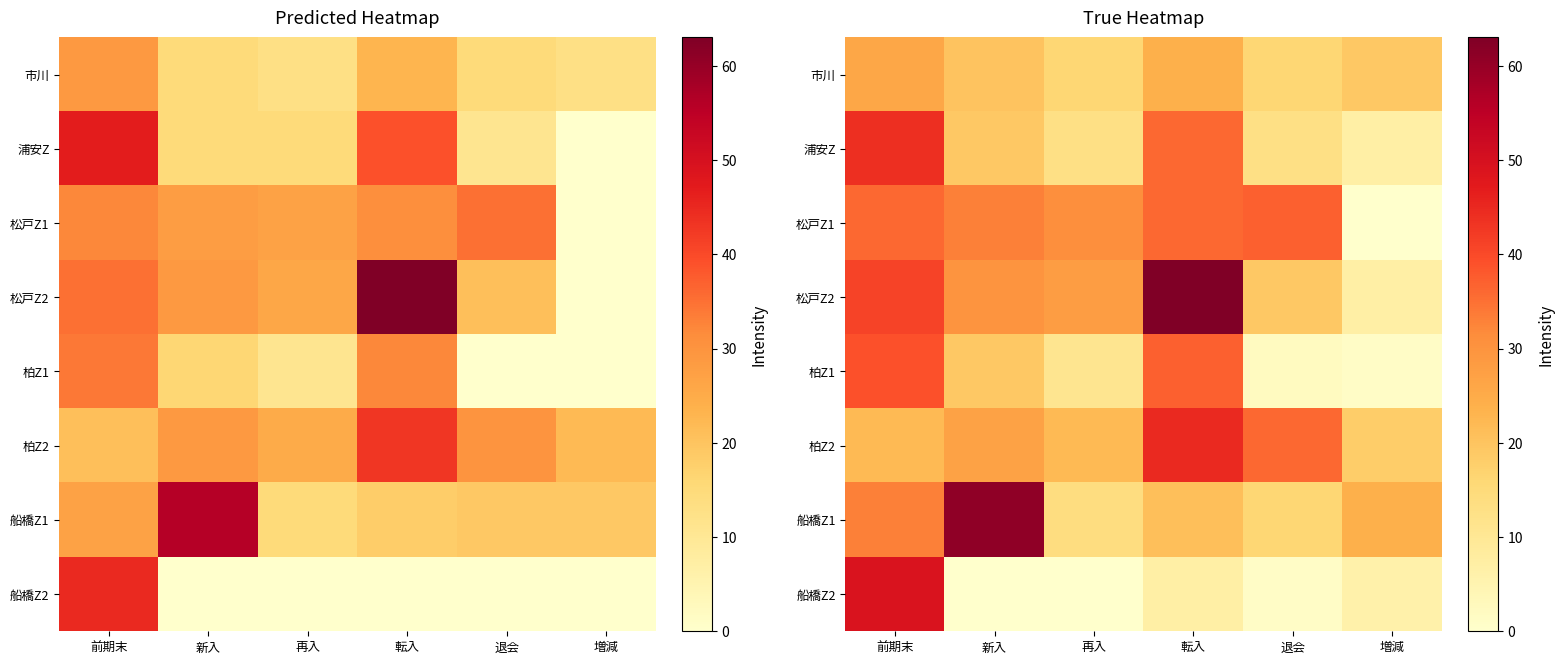

Which category has the lowest value across all series?

増減